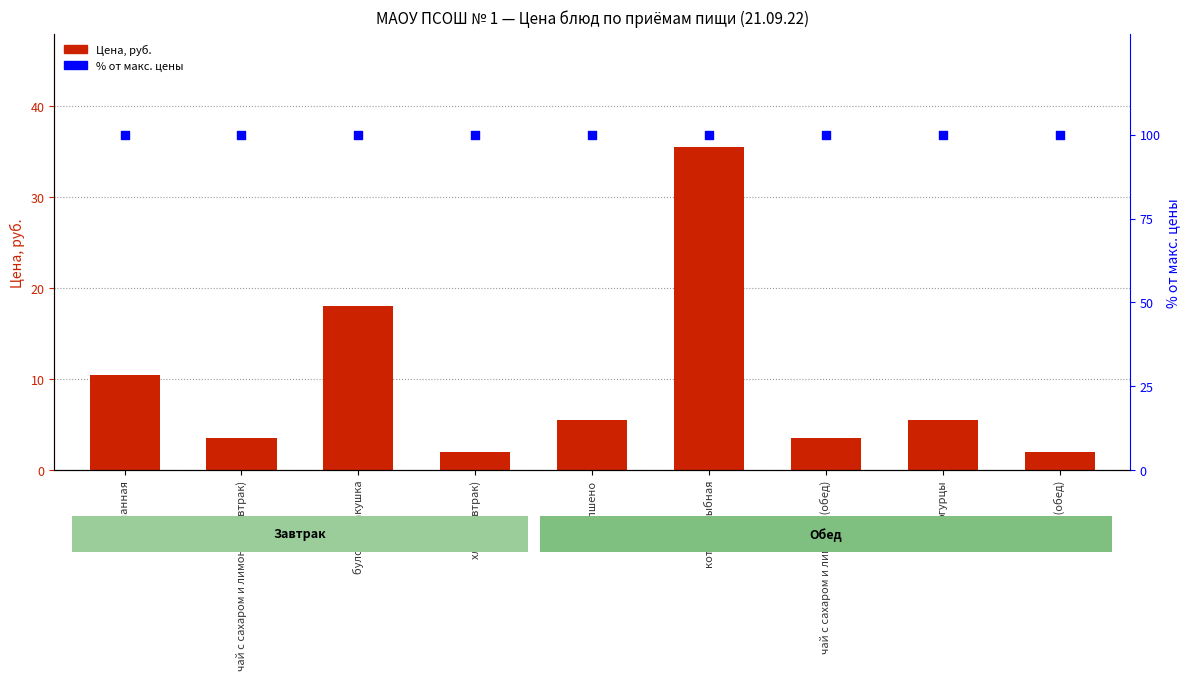

Which series has the widest spread of Y values?

Цена, руб.